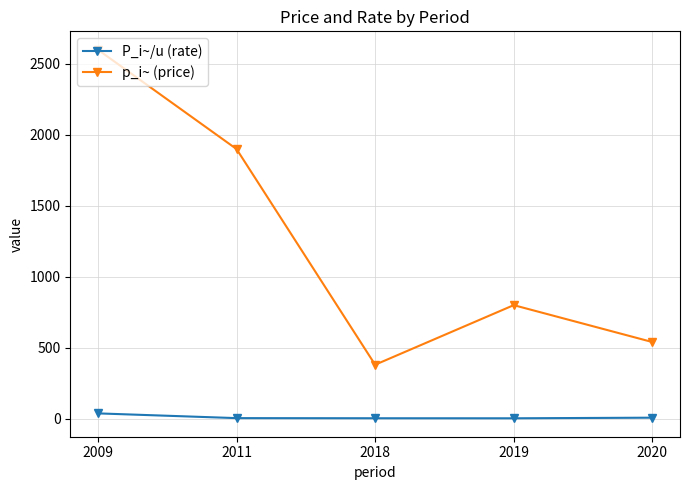

True or false: P_i~/u (rate) has a value of 2.8 at 2018.

True